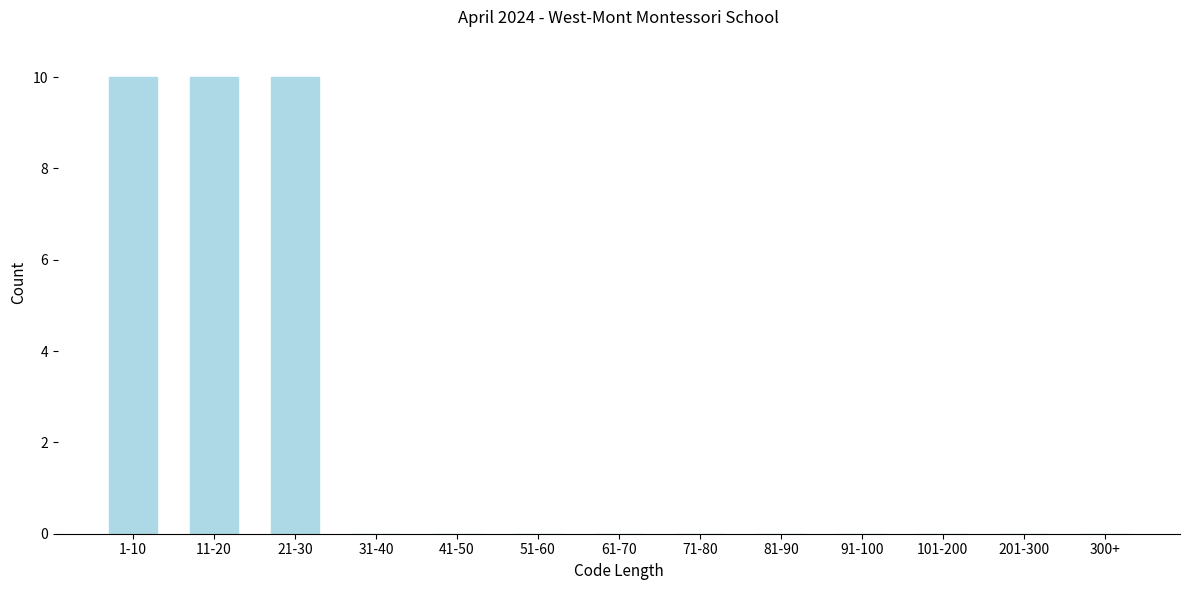

Reading right to left, list all the values displayed in this chart.

300+=0	201-300=0	101-200=0	91-100=0	81-90=0	71-80=0	61-70=0	51-60=0	41-50=0	31-40=0	21-30=10	11-20=10	1-10=10